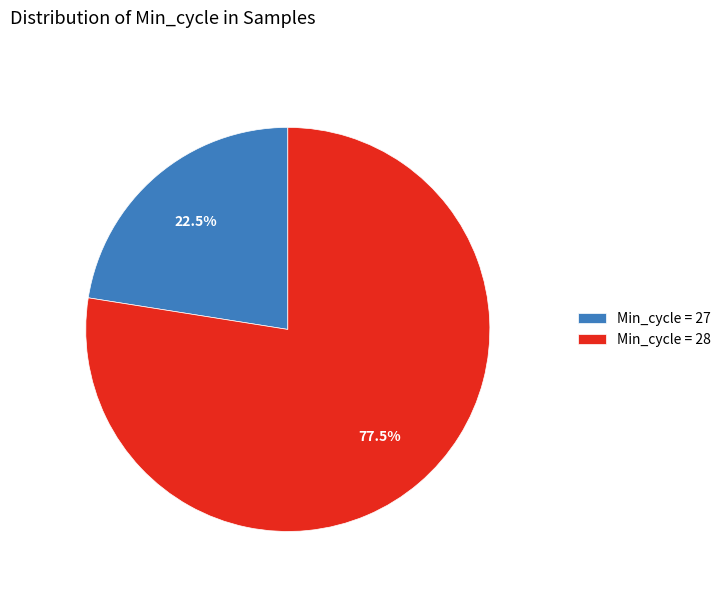

Rank the categories by value from lowest to highest.

Min_cycle = 27, Min_cycle = 28